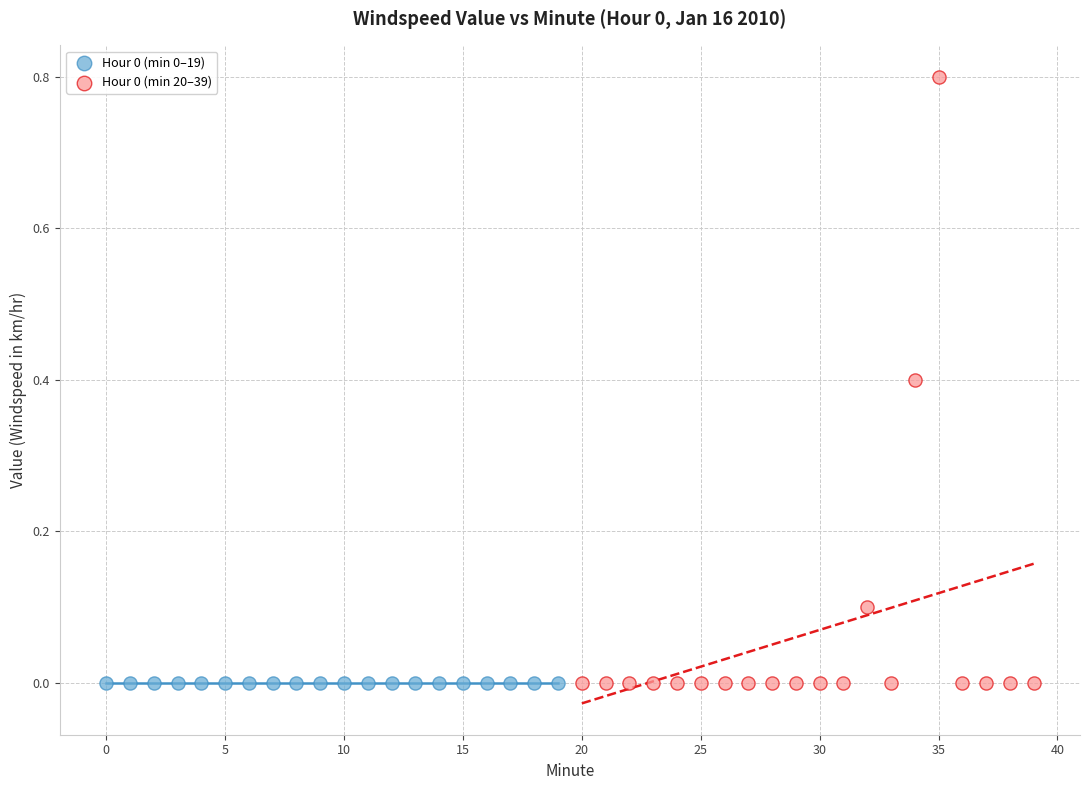

Which series reaches the maximum Y coordinate?

Hour 0 (min 20–39)